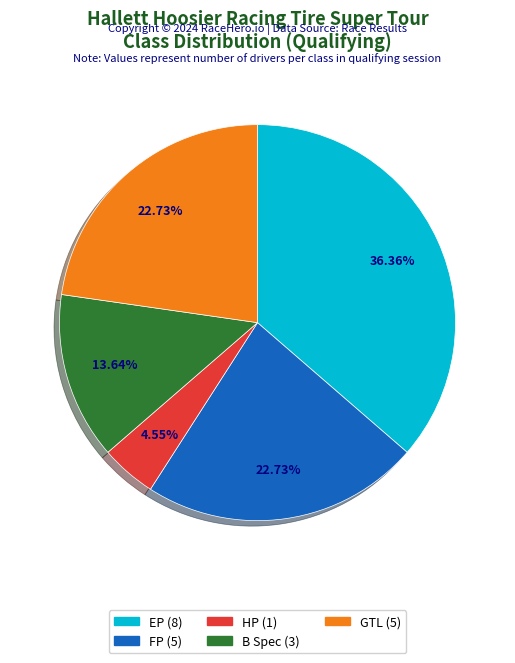

To the nearest percent, what portion does B Spec represent?

14%